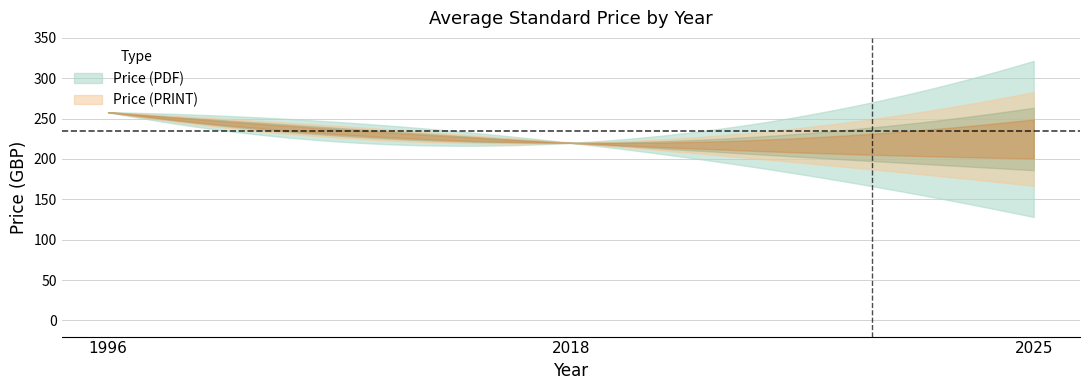

Between 1 and 4, which series saw the biggest shift?

Price (PDF)